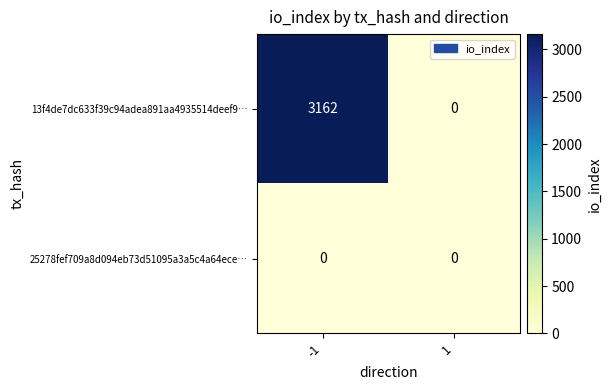

Rank the categories by 13f4de7dc633f39c94adea891aa4935514deef9… value from lowest to highest.

1, -1